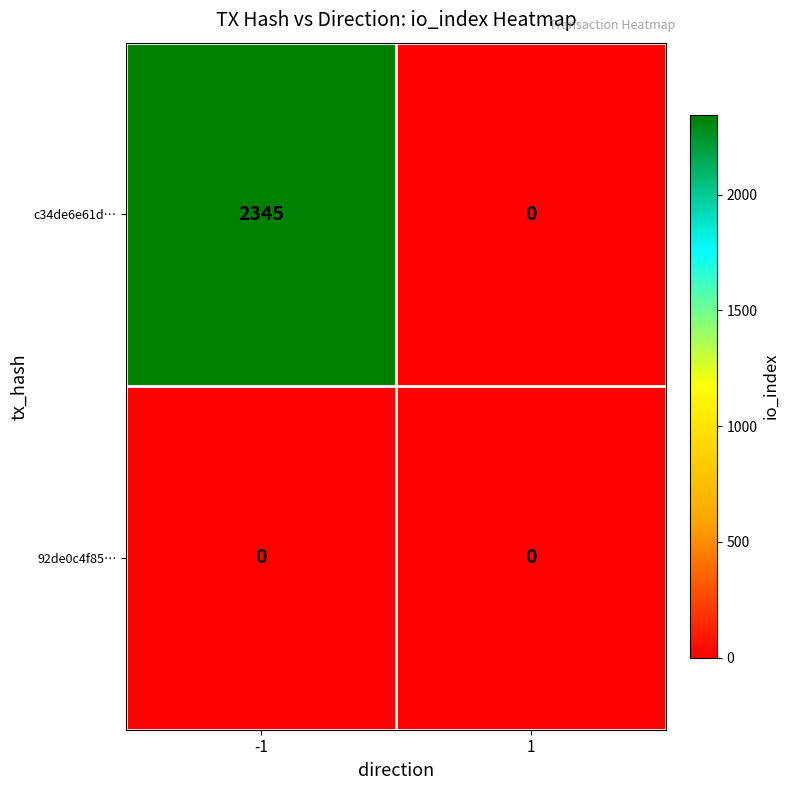

The value of 92de0c4f85… at 1 is 0. True or false?

True